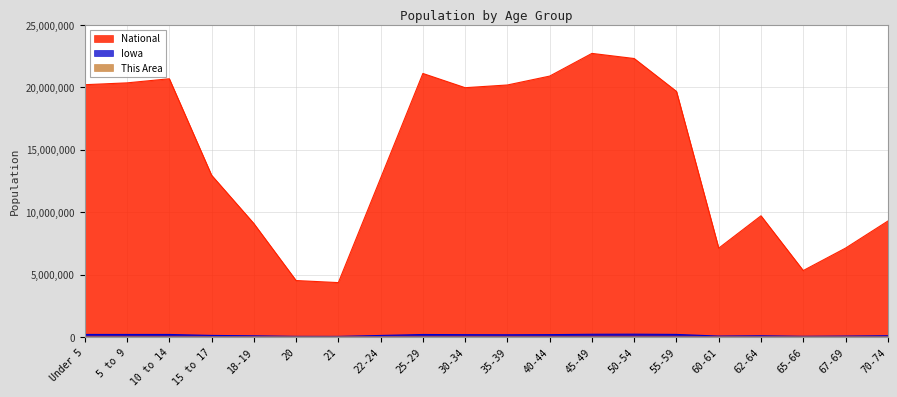

True or false: Iowa and National intersect in this chart.

False